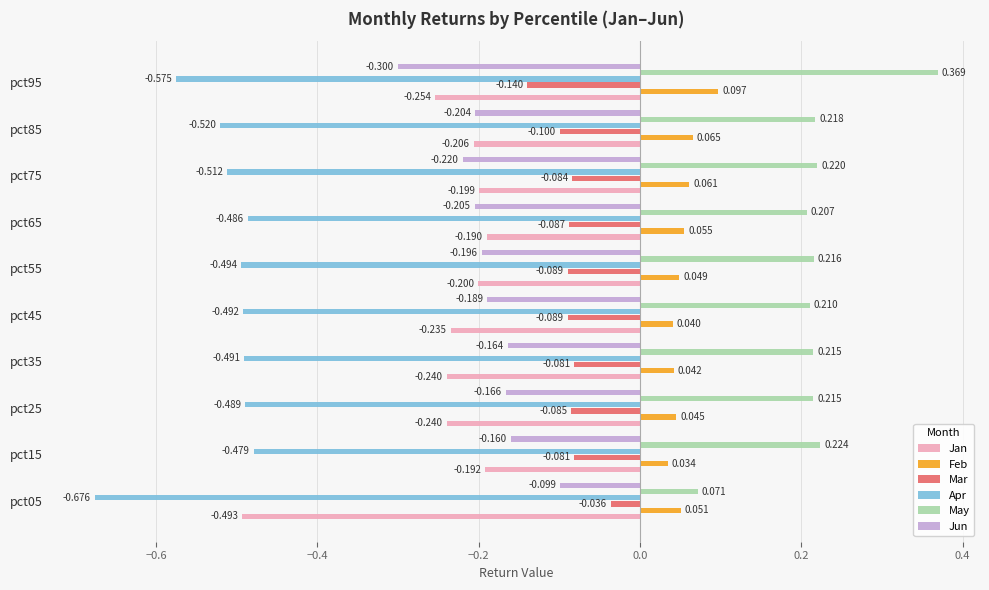

Which series has the largest total across all categories?

May